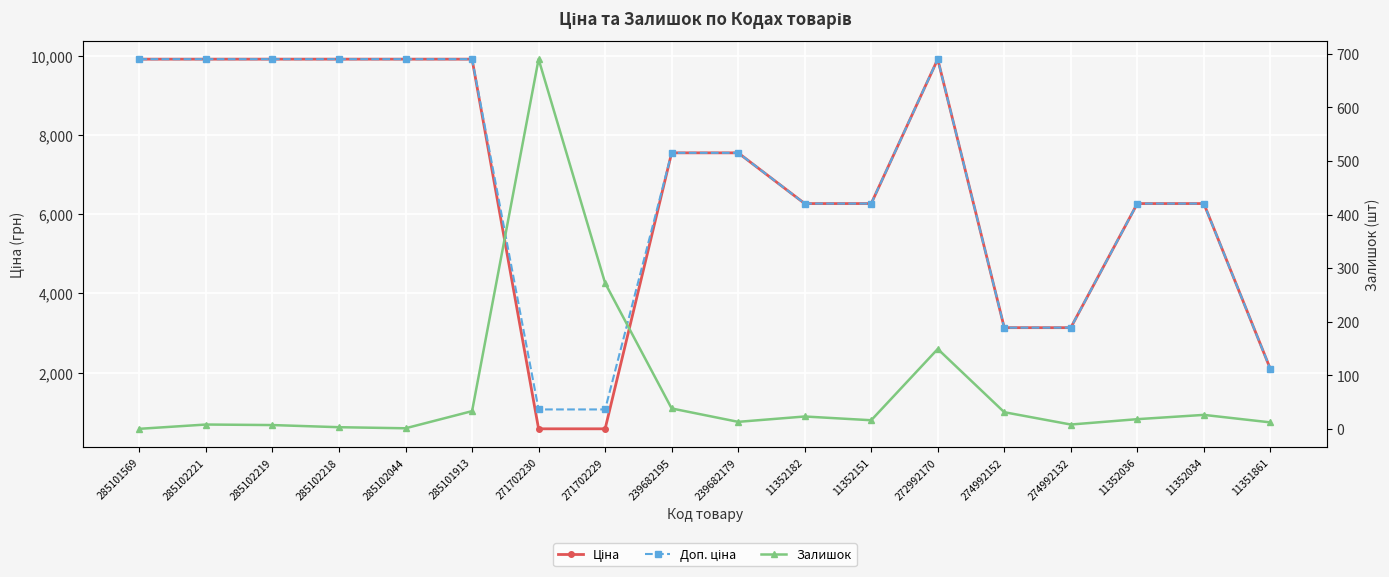

What is the label of the 11th point from the right?

271702229